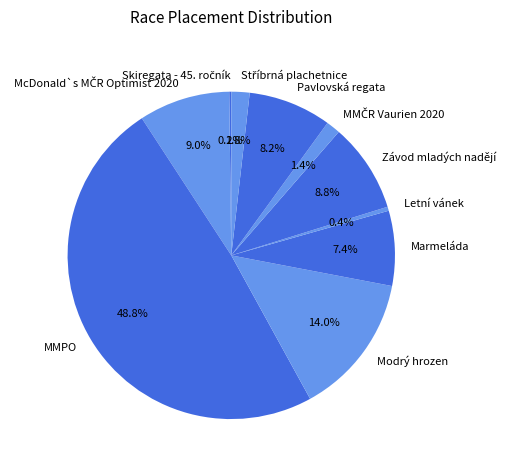

What is the largest slice in the pie chart?

MMPO